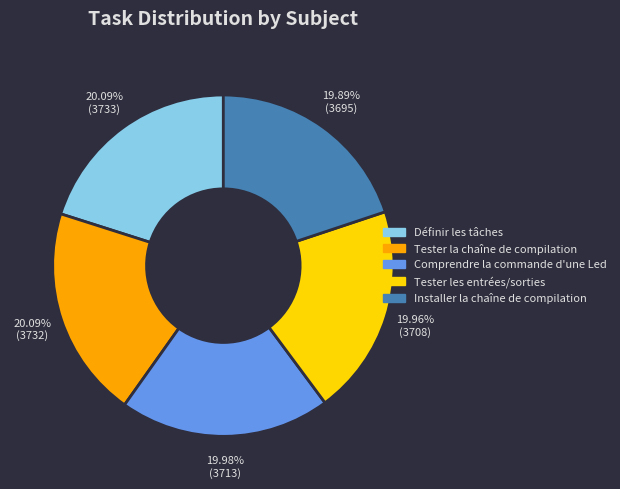

What is the ratio of the value at Tester la chaîne de compilation to the value at Comprendre la commande d'une Led?

1.0